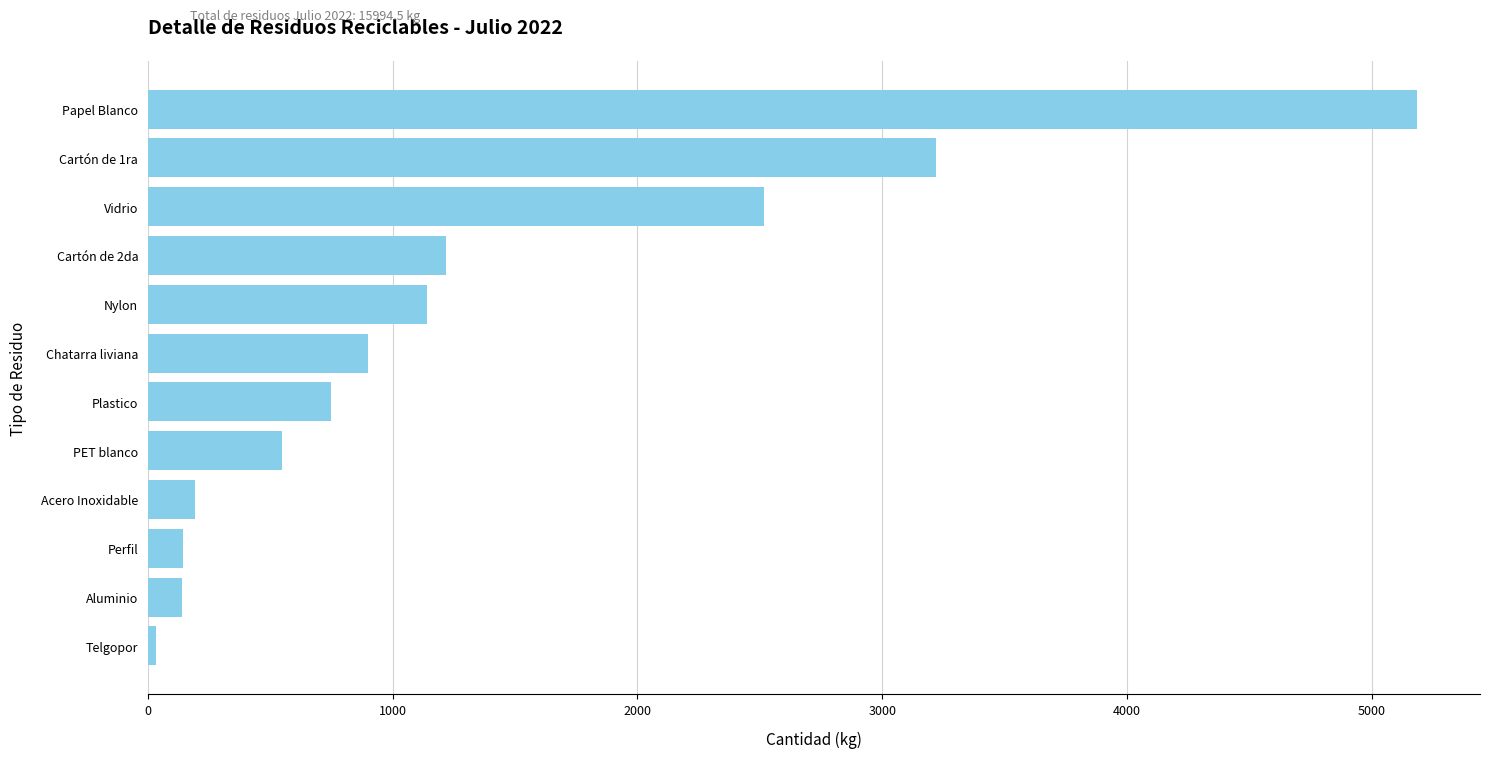

How many data points are less than 900?

6